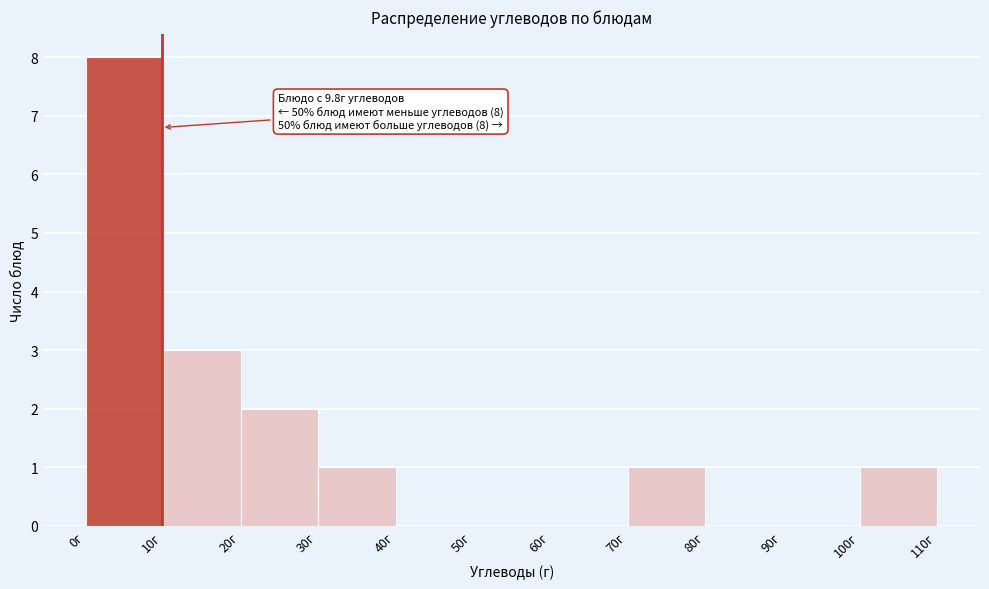

Which range on the x-axis has the tallest bar?

0 to 10